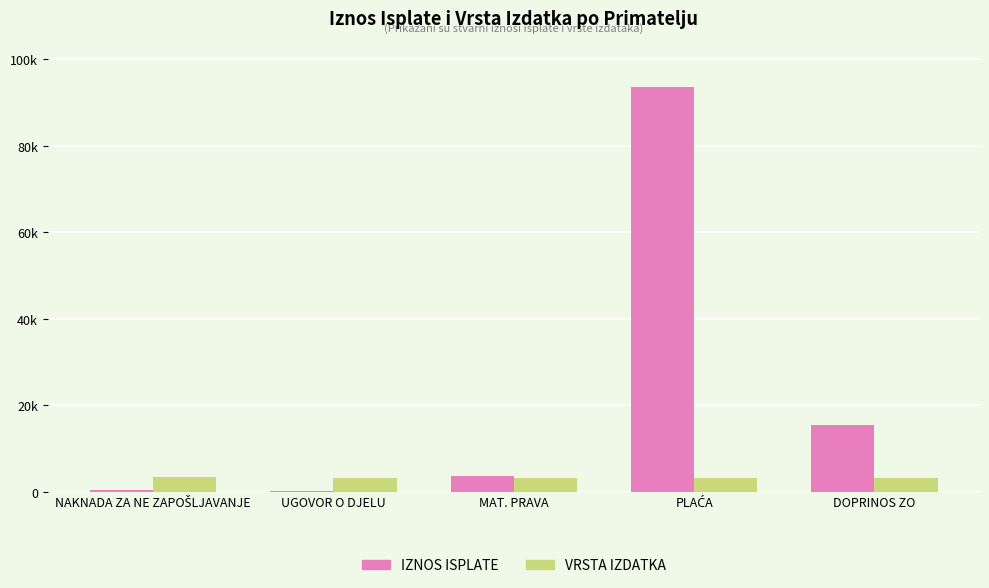

Are the bars horizontal?

No